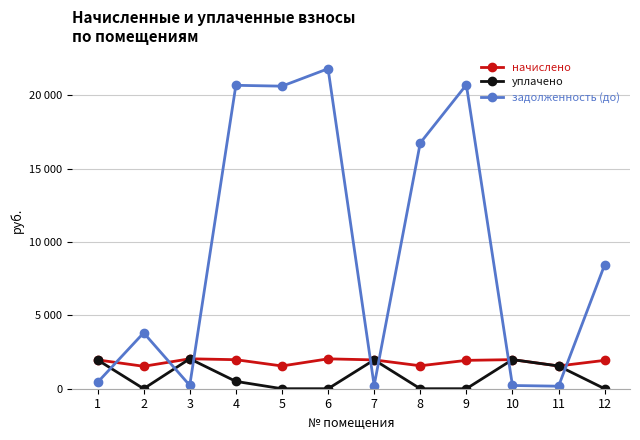

In уплачено, how many points are higher than both neighbors (excluding endpoints)?

3